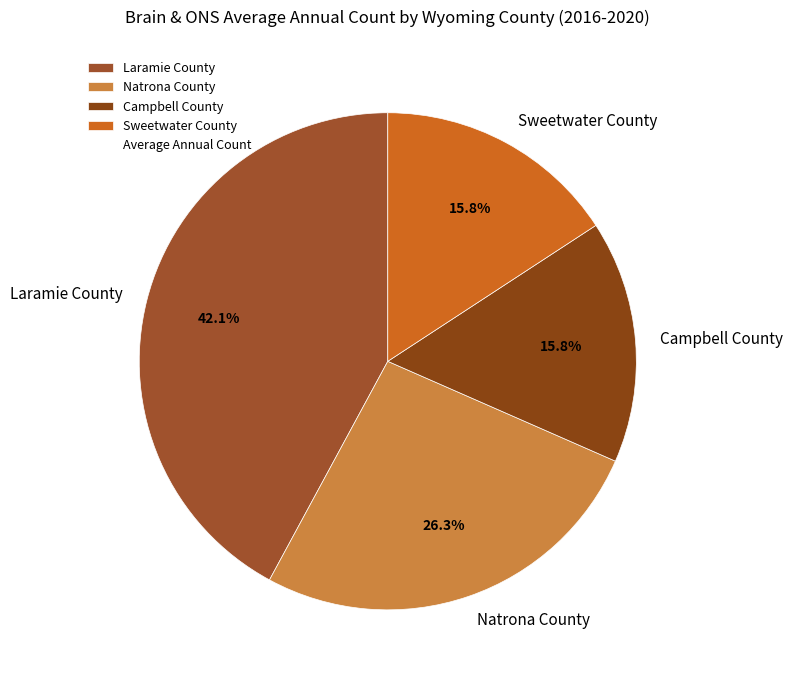

Is the sum of Campbell County and Sweetwater County greater than half?

No